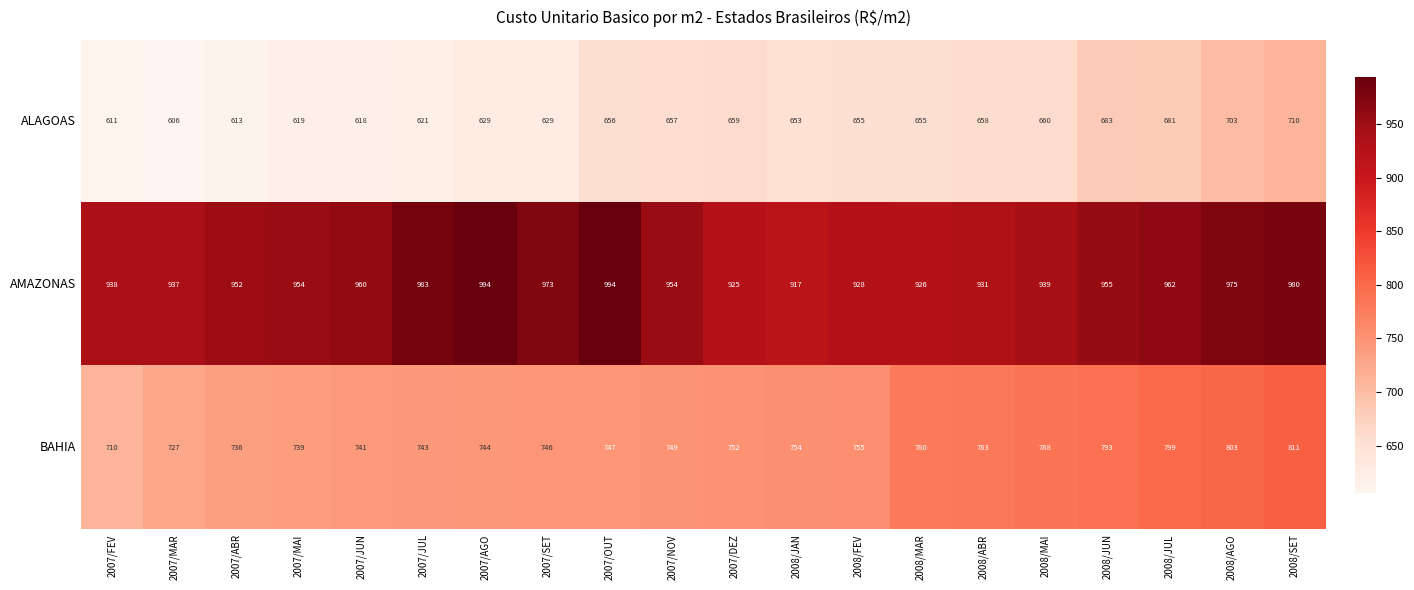

Which series has the largest total across all categories?

AMAZONAS